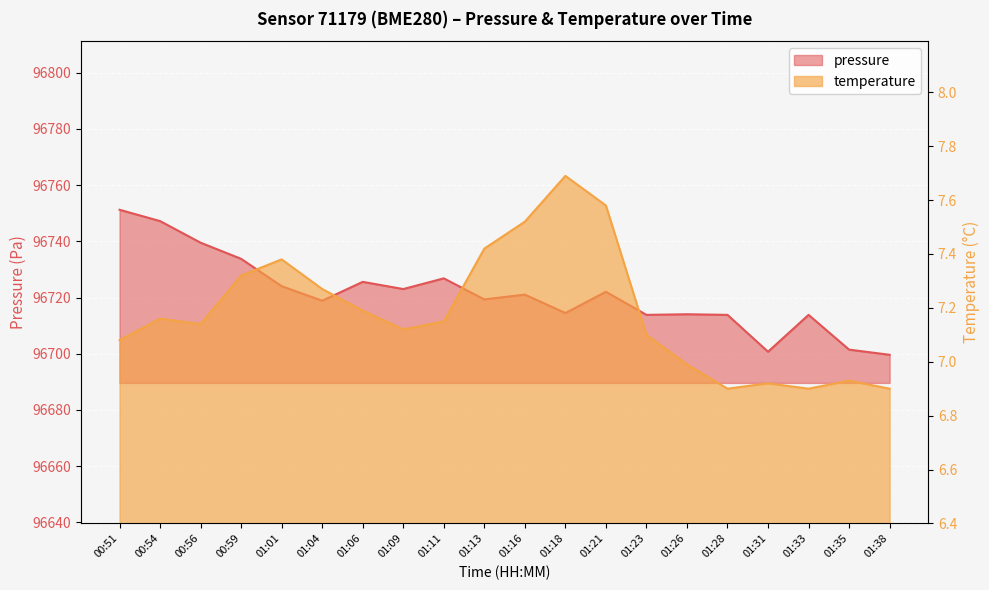

At which category does temperature reach its first local valley?

00:56